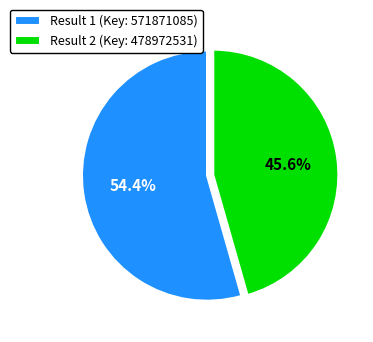

Which slice represents more than half of the pie?

Result 1 (Key: 571871085)